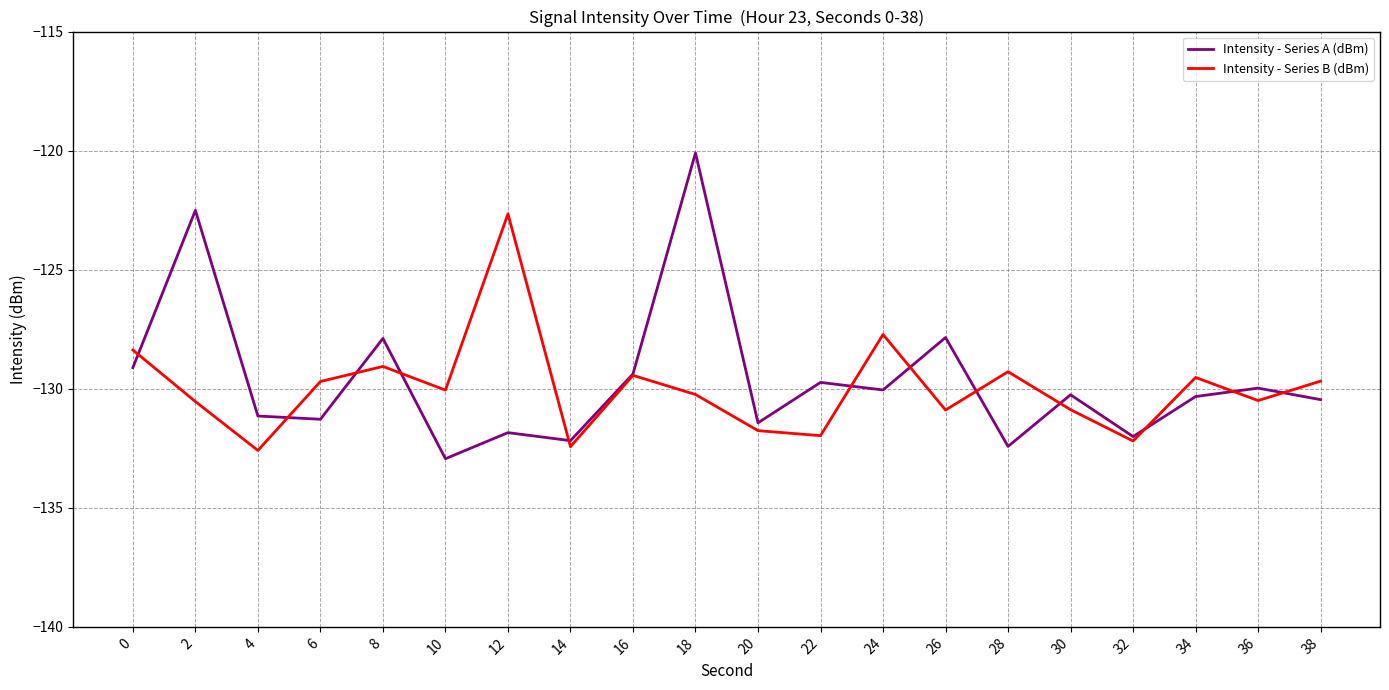

At how many categories does at least one series exceed -127?

3